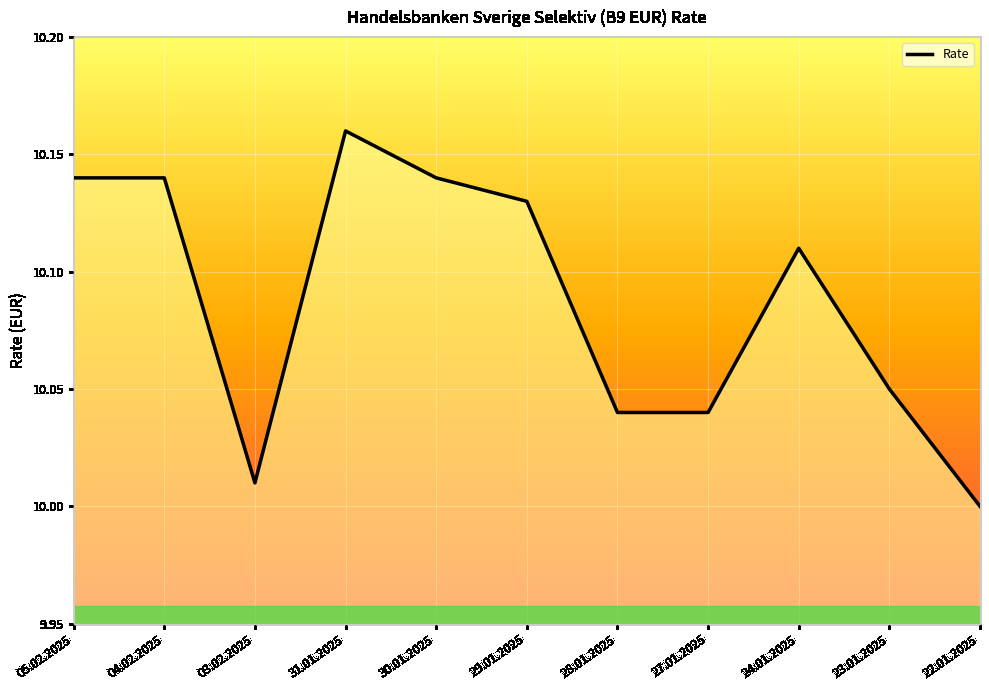

The chart shows a value of 10.1 at 23.01.2025. True or false?

True